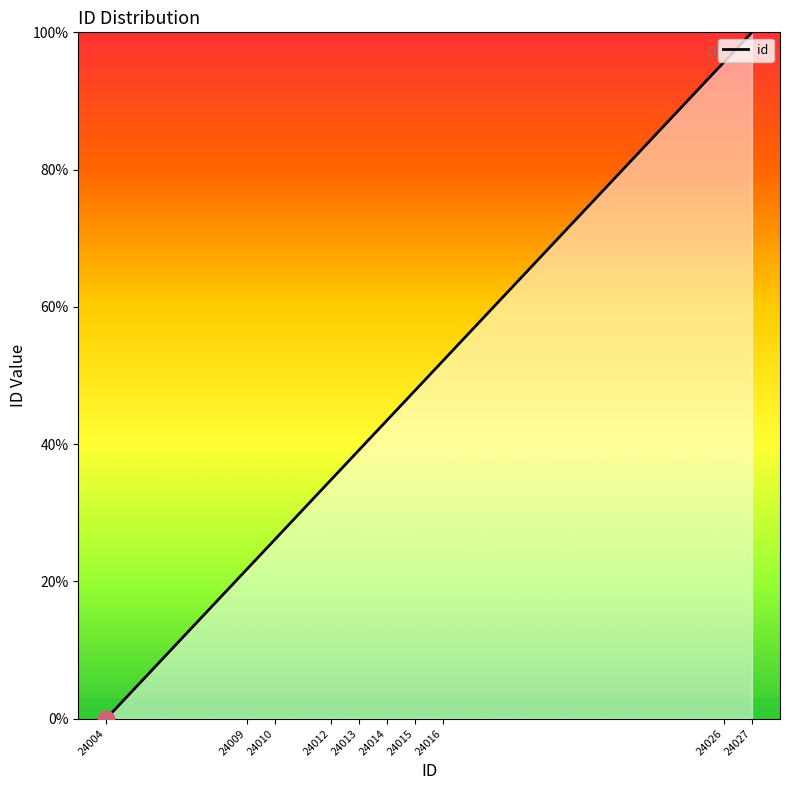

How many series are shown in this chart?

1